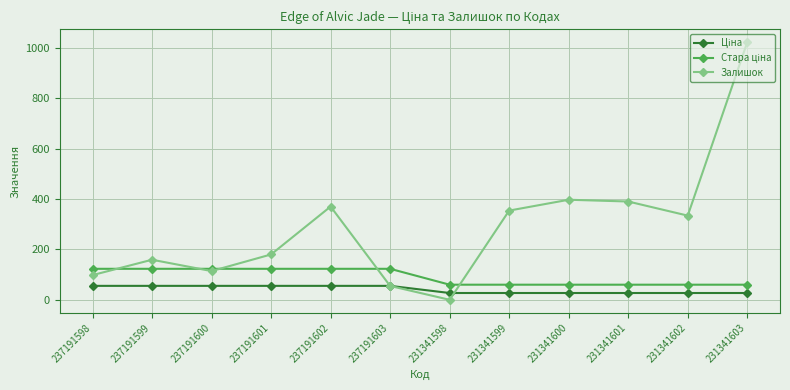

Does the chart display data point markers on the line(s)?

Yes